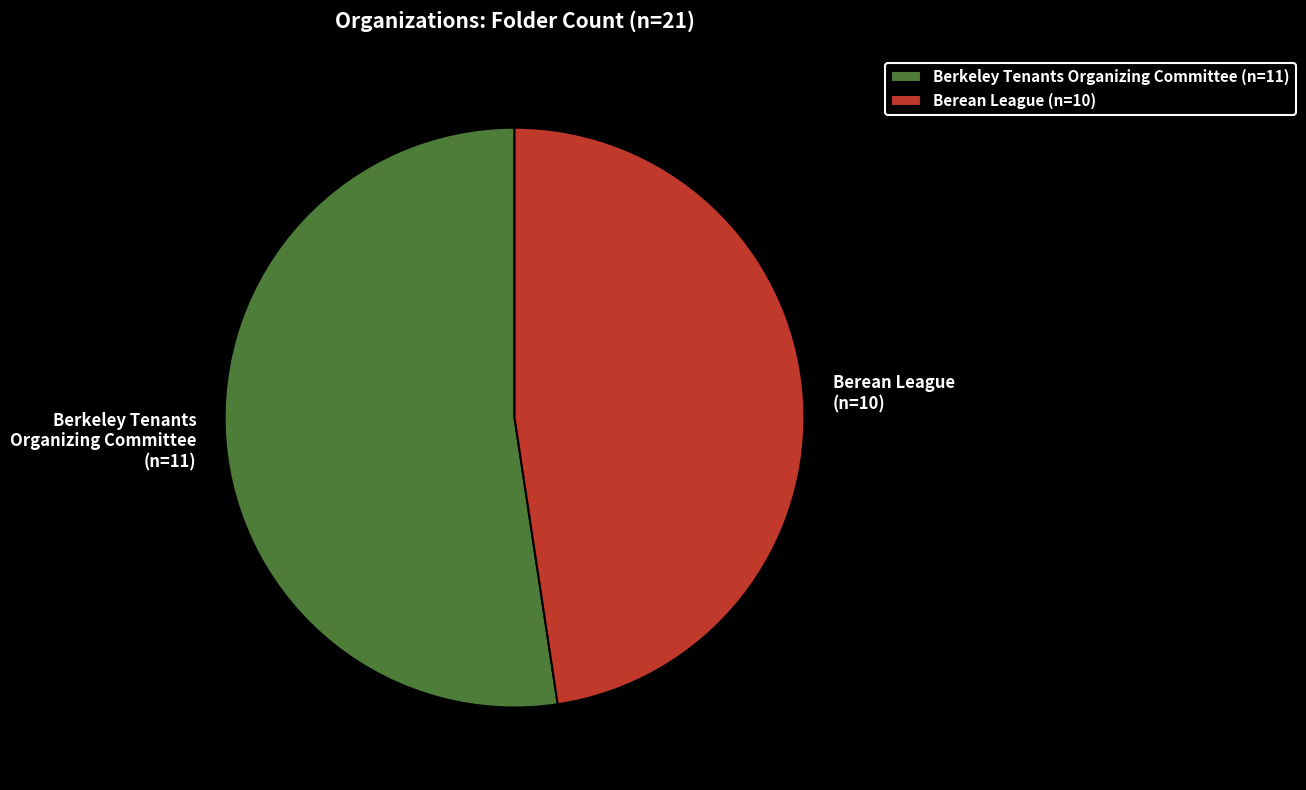

Which slice is the largest?

Berkeley Tenants Organizing Committee (n=11)